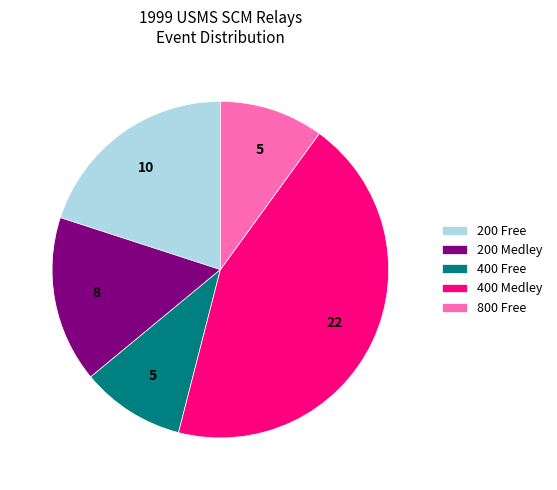

True or false: 800 Free accounts for 16% of the total.

False